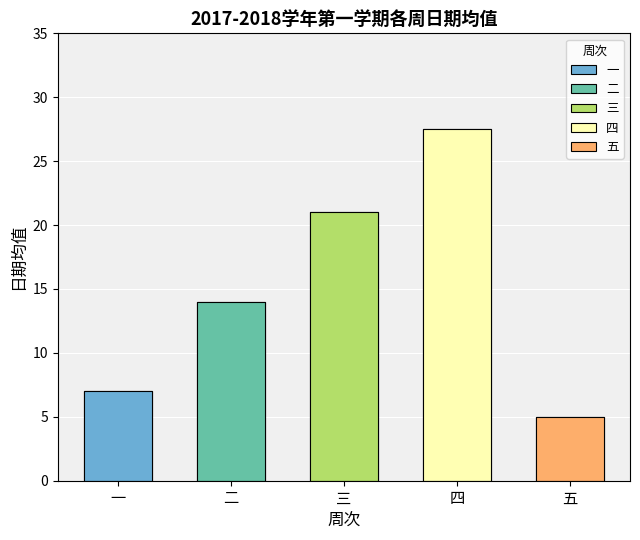

The 五 series shows 1 at 周四. True or false?

False